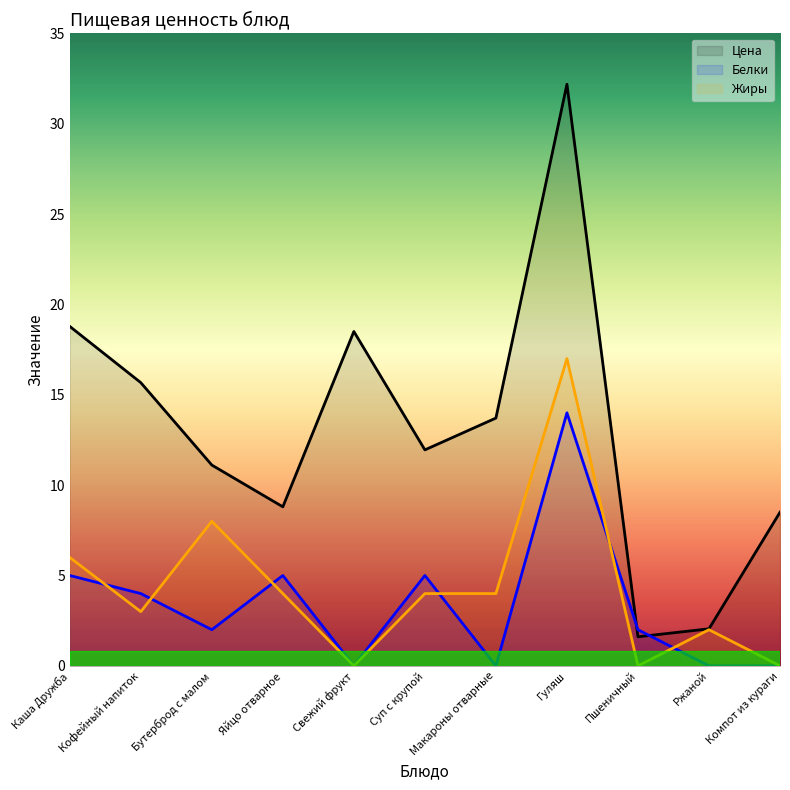

What position from the left is Каша Дружба?

1